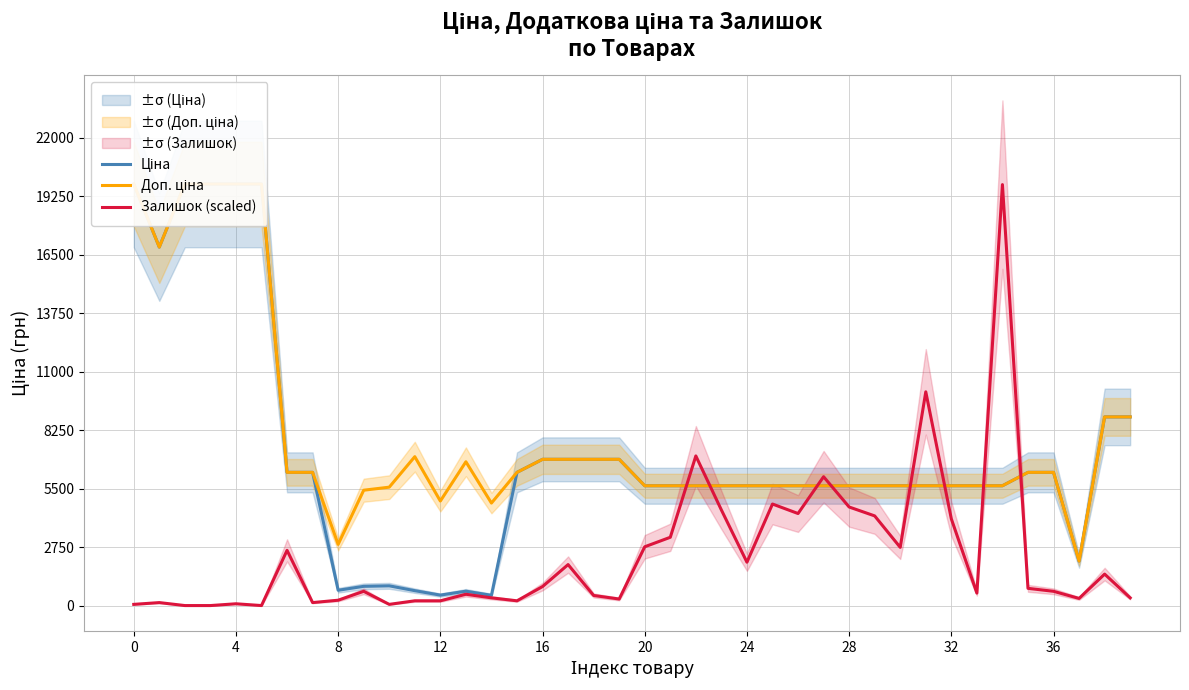

What is the value of the Залишок (scaled) point at the 1st from the left?

55.9